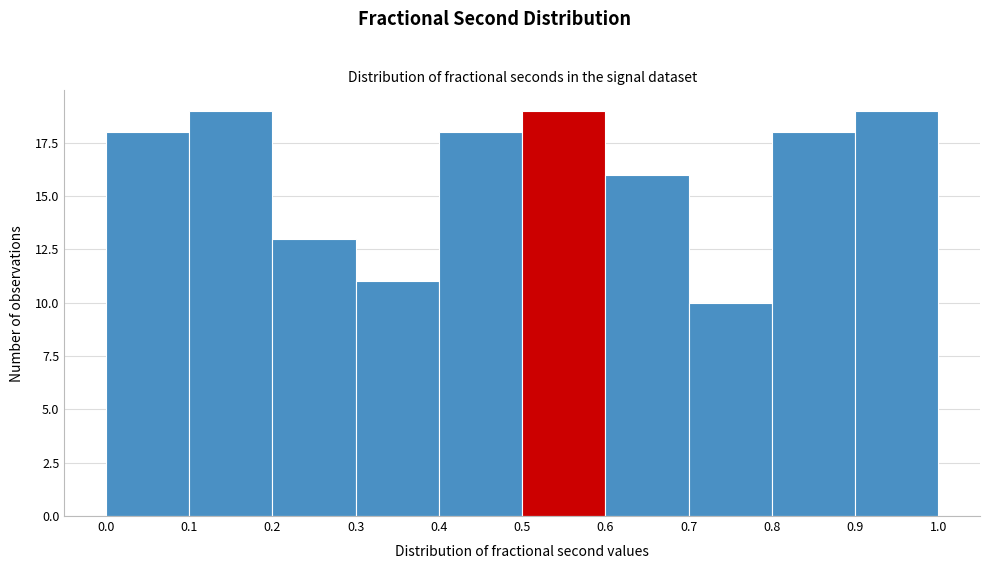

Reading left to right, list every bar in this chart as the range it spans on the x-axis followed by its height. The values are not printed on the chart, so give them approximately, as read against the axis.

0.0 to 0.1: 18
0.1 to 0.2: 19
0.2 to 0.3: 13
0.3 to 0.4: 11
0.4 to 0.5: 18
0.5 to 0.6: 19
0.6 to 0.7: 16
0.7 to 0.8: 10
0.8 to 0.9: 18
0.9 to 1.0: 19